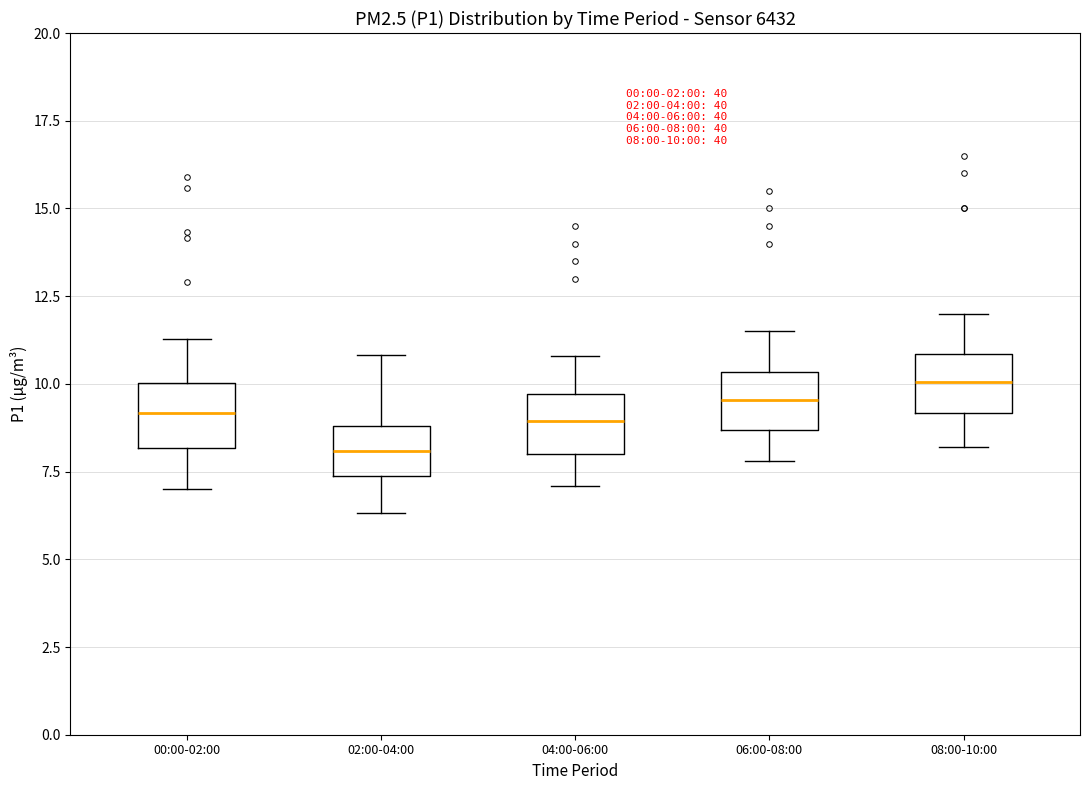

Which box has the highest median line?

08:00-10:00